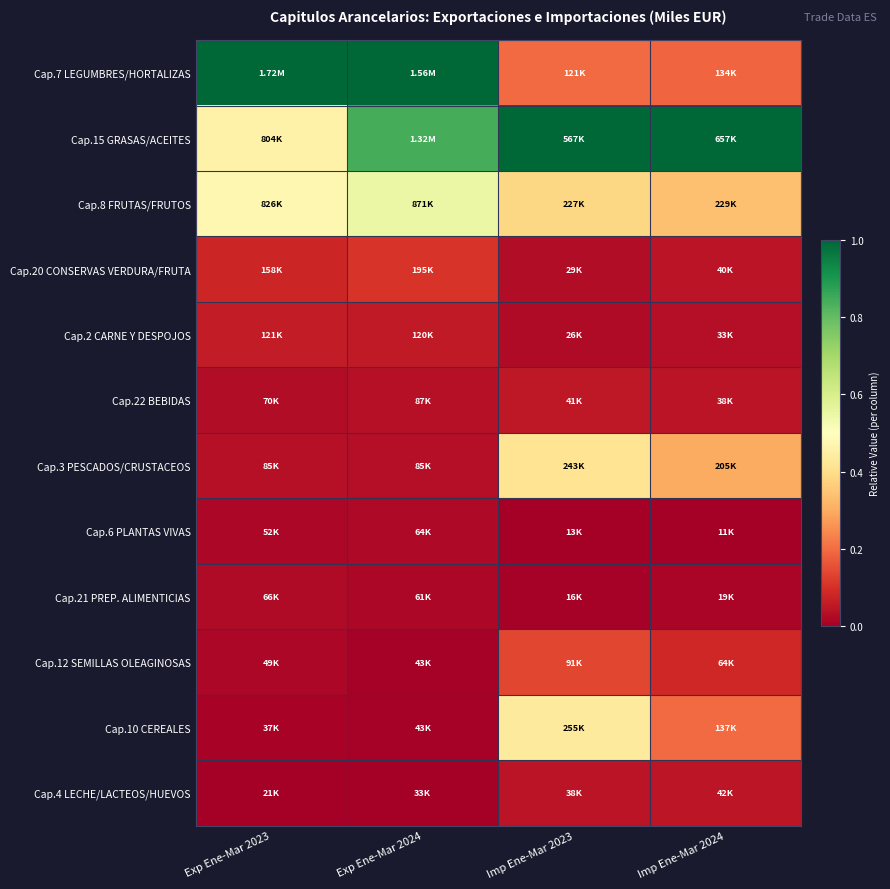

Which label corresponds to the smallest value in the chart?

Imp Ene-Mar 2023